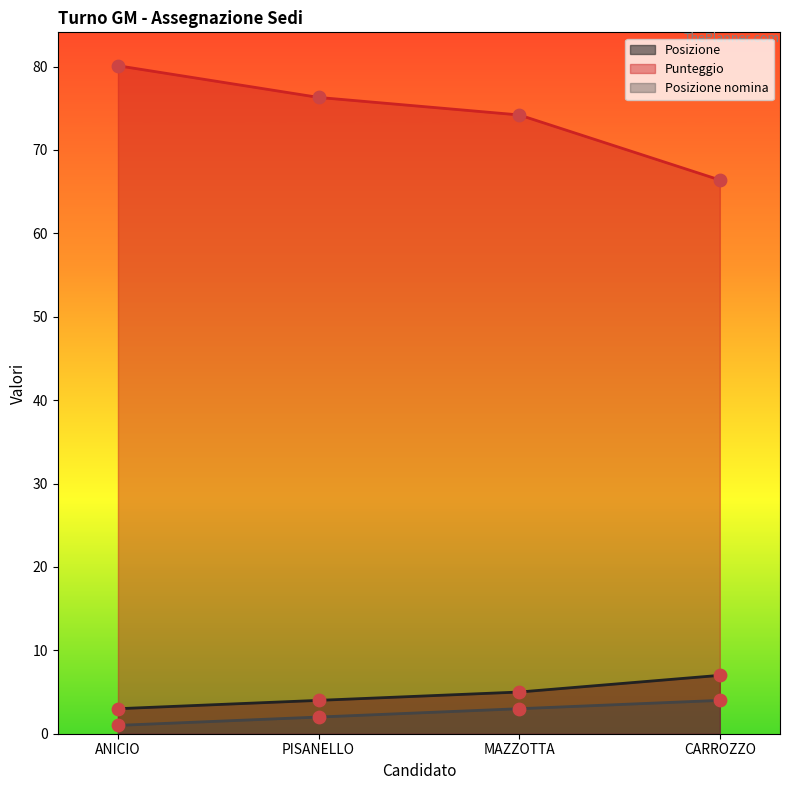

Which series reaches the maximum Y coordinate?

Punteggio